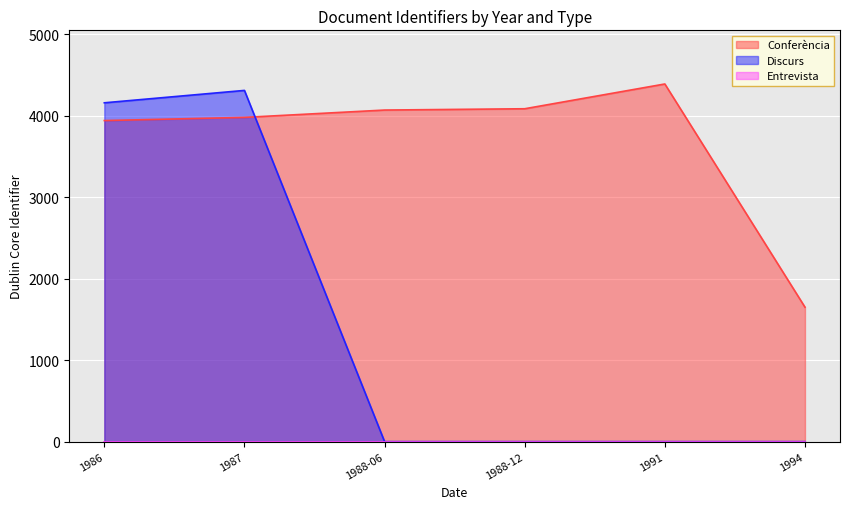

At 1986, list the series in order from smallest to largest.

Conferència, Discurs